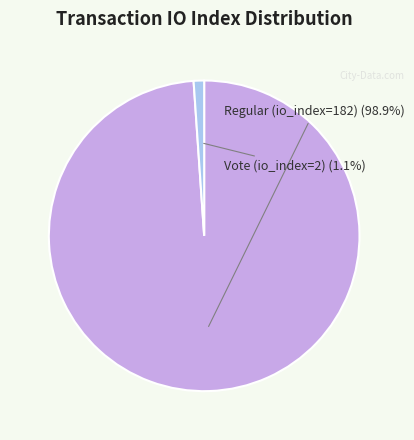

Count the number of slices in the pie.

2